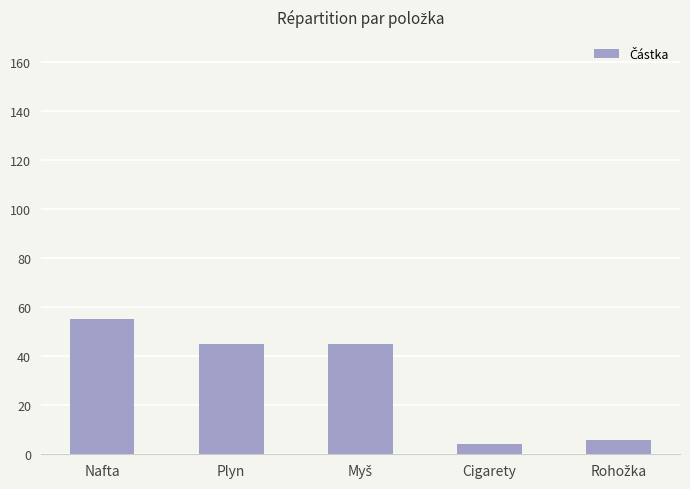

Reading right to left, list all the values displayed in this chart.

6	4	45	45	55